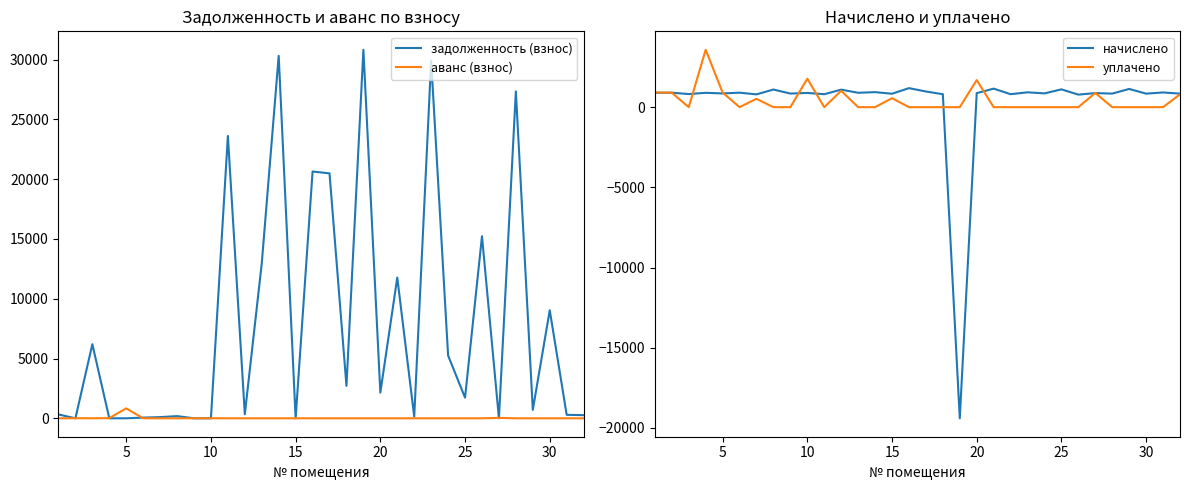

What is the highest value of the задолженность (взнос) series?

30819.5